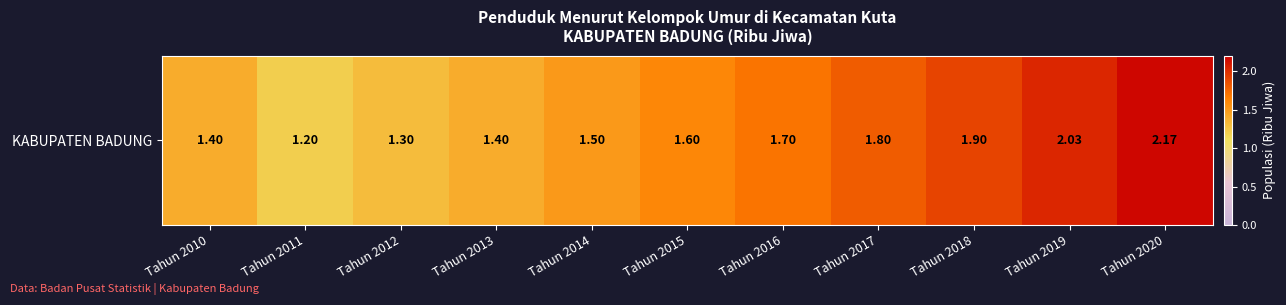

How many data points does each series have?

11